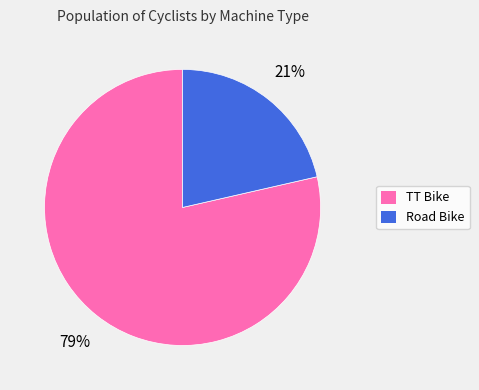

Which category has the smallest portion of the pie?

Road Bike